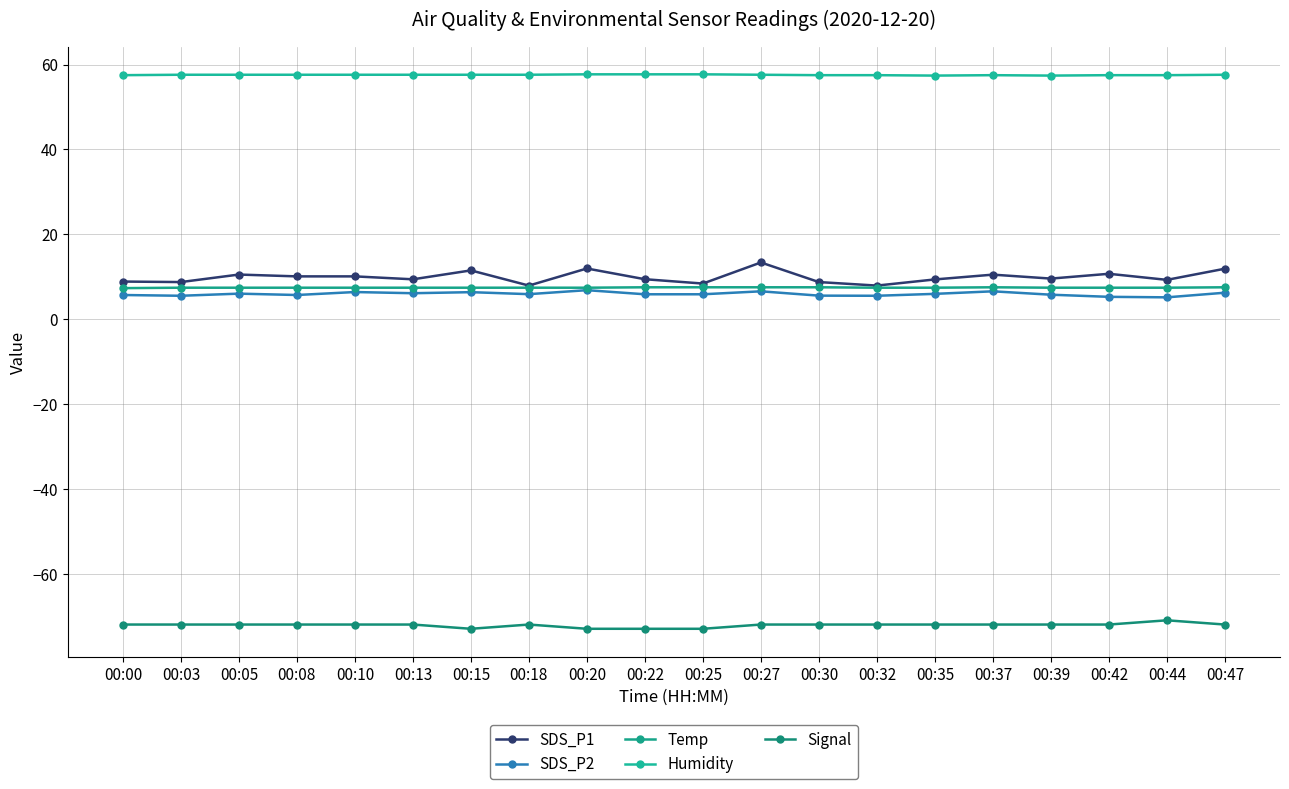

Rank the series at 00:37 from highest to lowest value.

Humidity, SDS_P1, Temp, SDS_P2, Signal